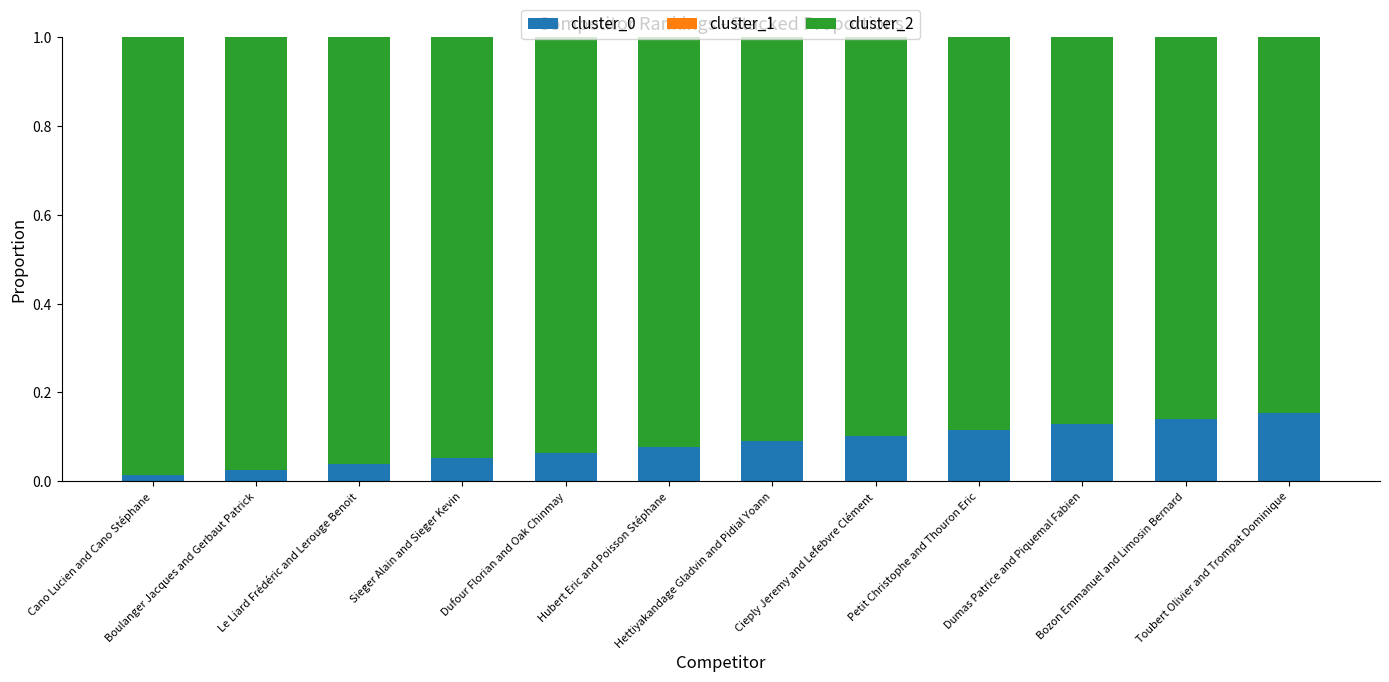

What is the label of the 2nd bar from the left?

Boulanger Jacques and Gerbaut Patrick